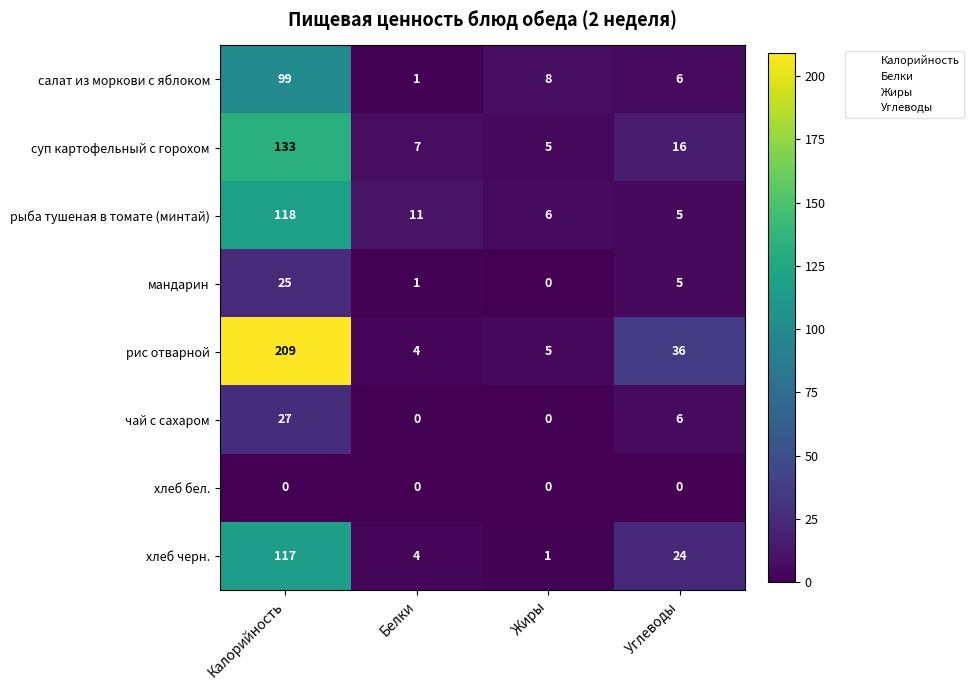

Which series has the largest total across all categories?

рис отварной